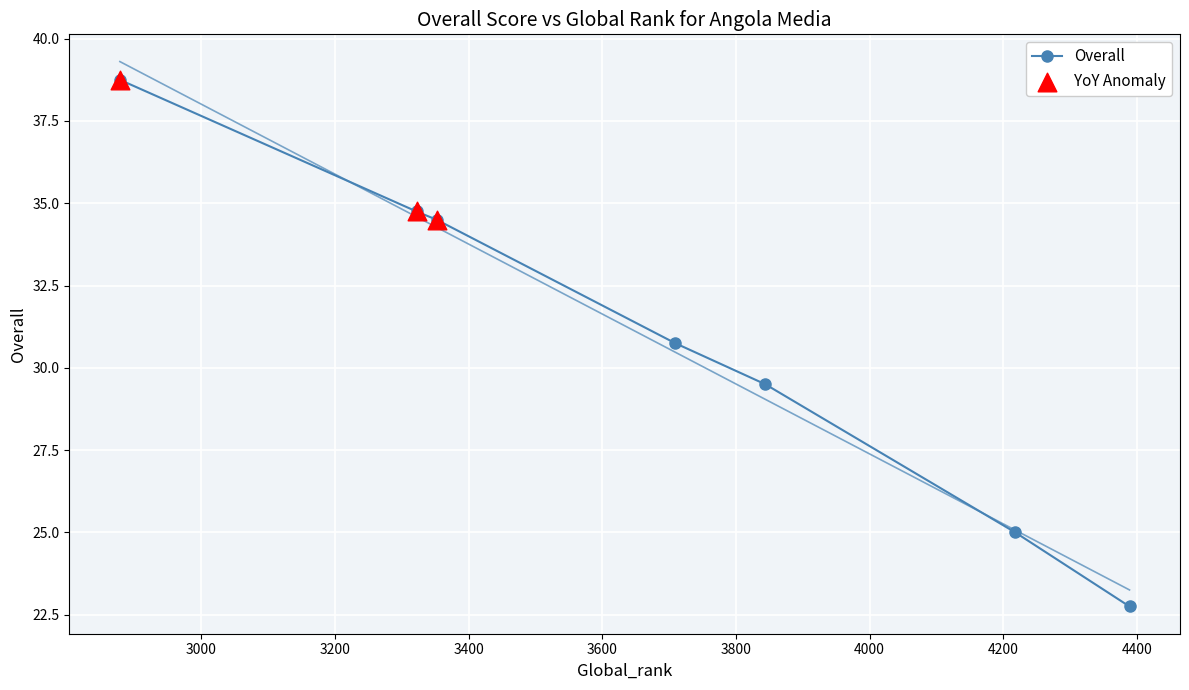

Approximately how many times larger is the value at 2878 compared to 4218?

1.6